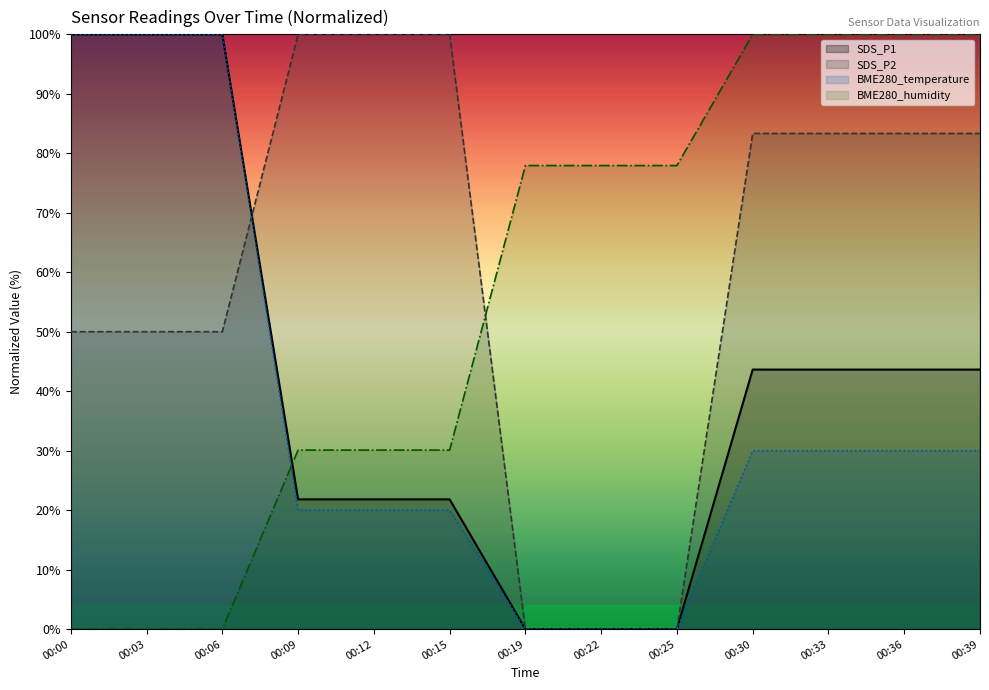

What is the spread (max minus min) of values at 00:06?

100.0